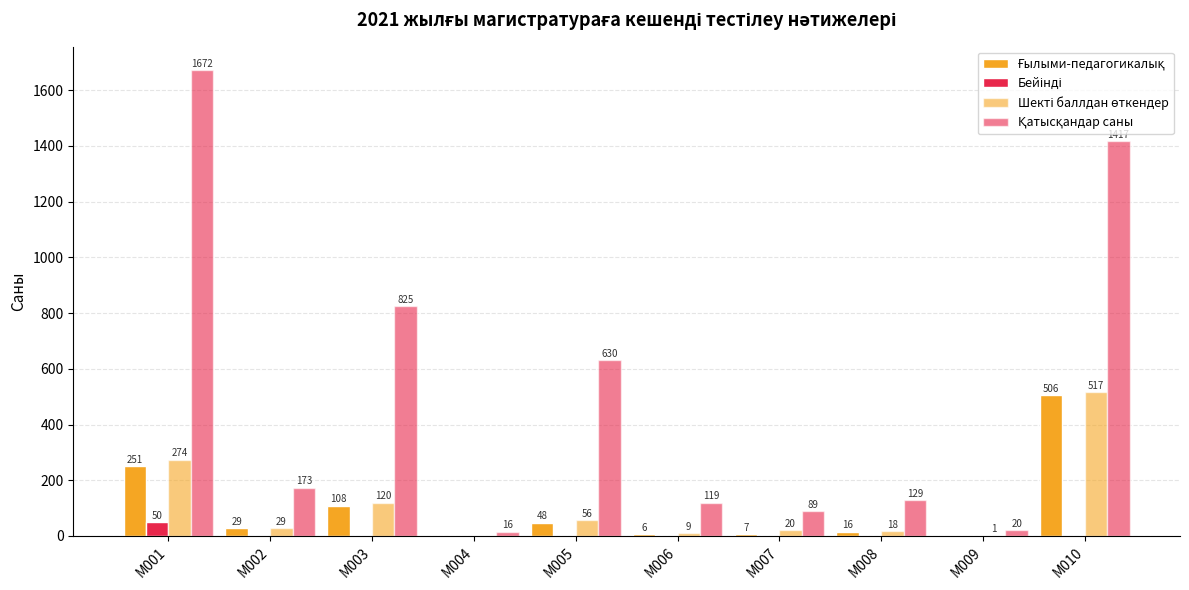

Are the bars grouped side by side (vs. stacked)?

Yes